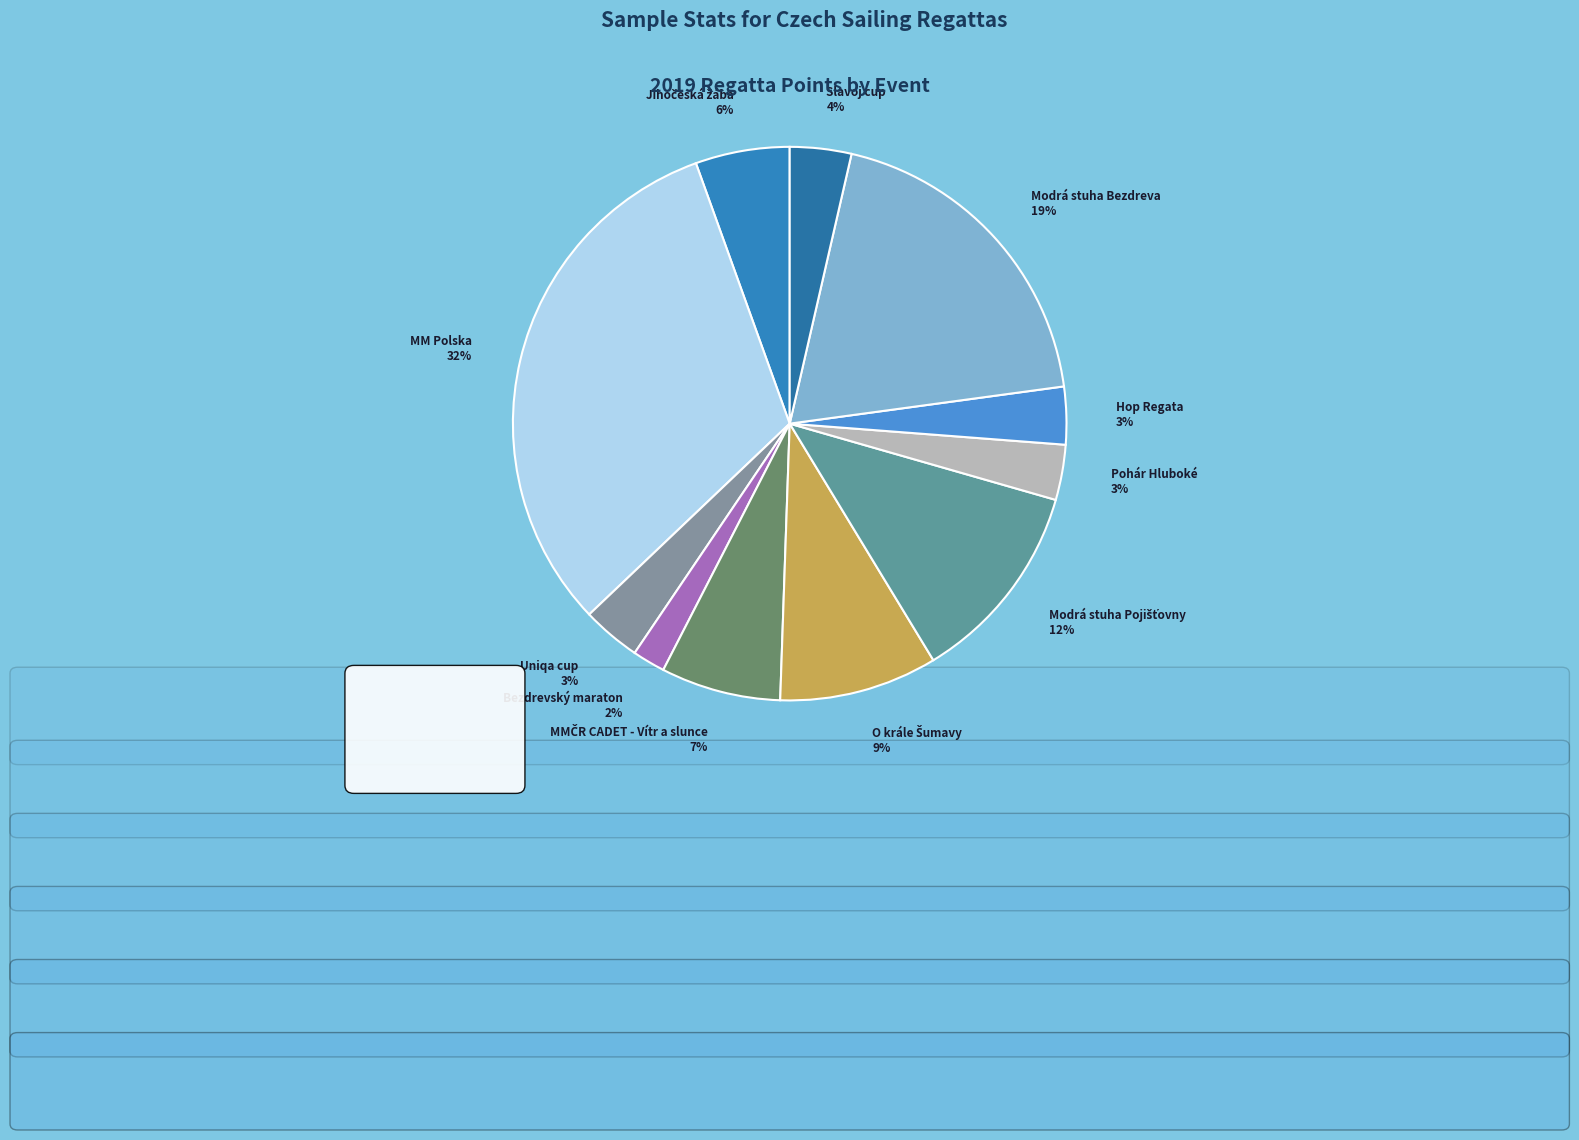

To the nearest percent, what is the difference between the largest and smallest slice percentages?

30%